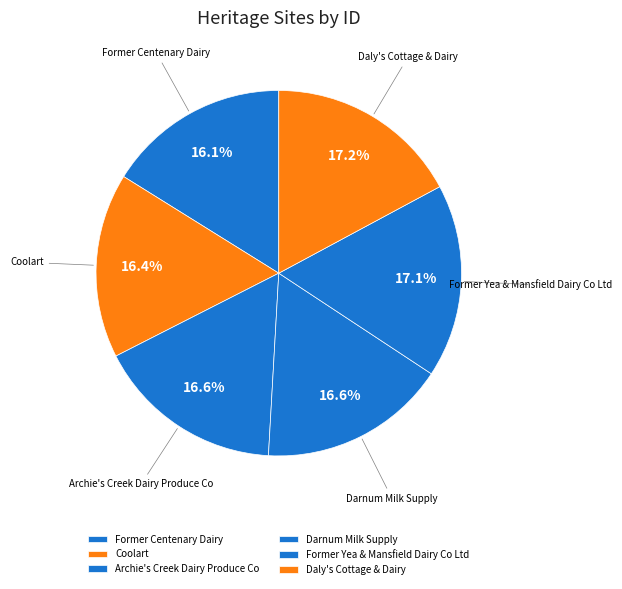

To the nearest percent, what is the average slice percentage?

17%